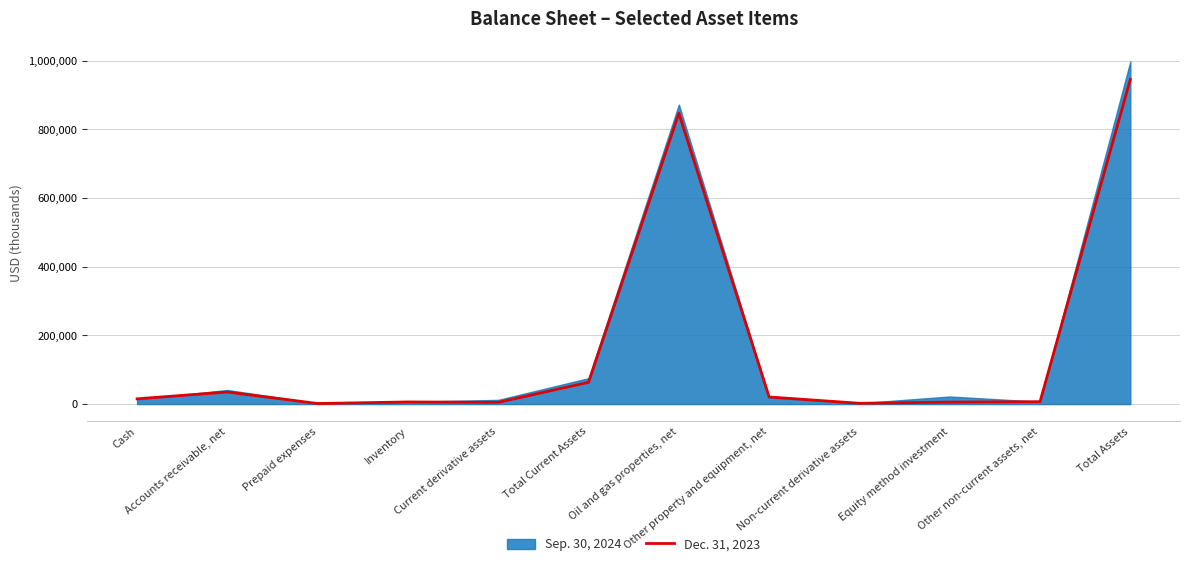

How many lines are shown in the chart?

1